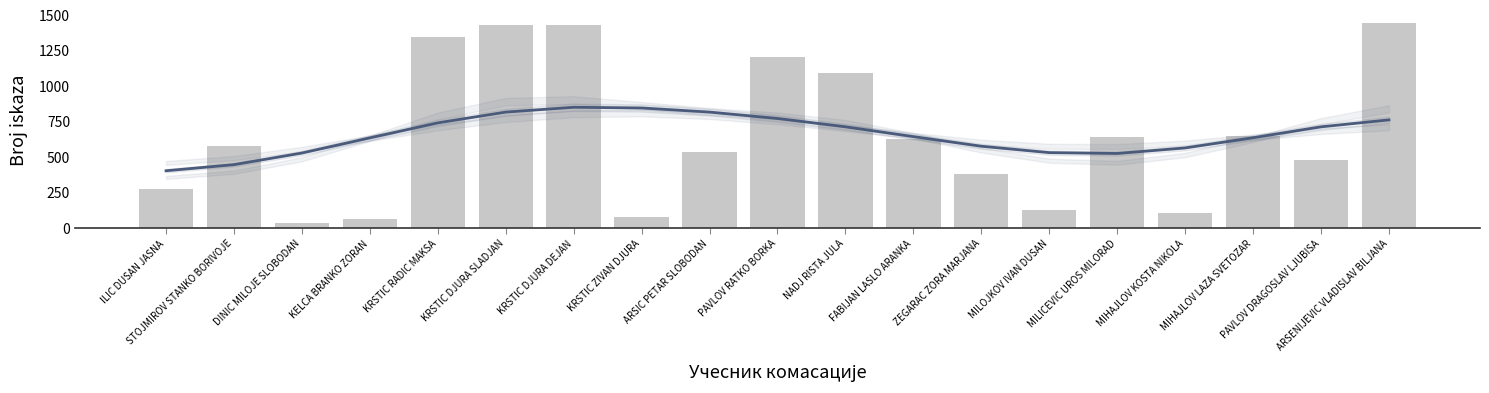

Does the chart contain any negative values?

No